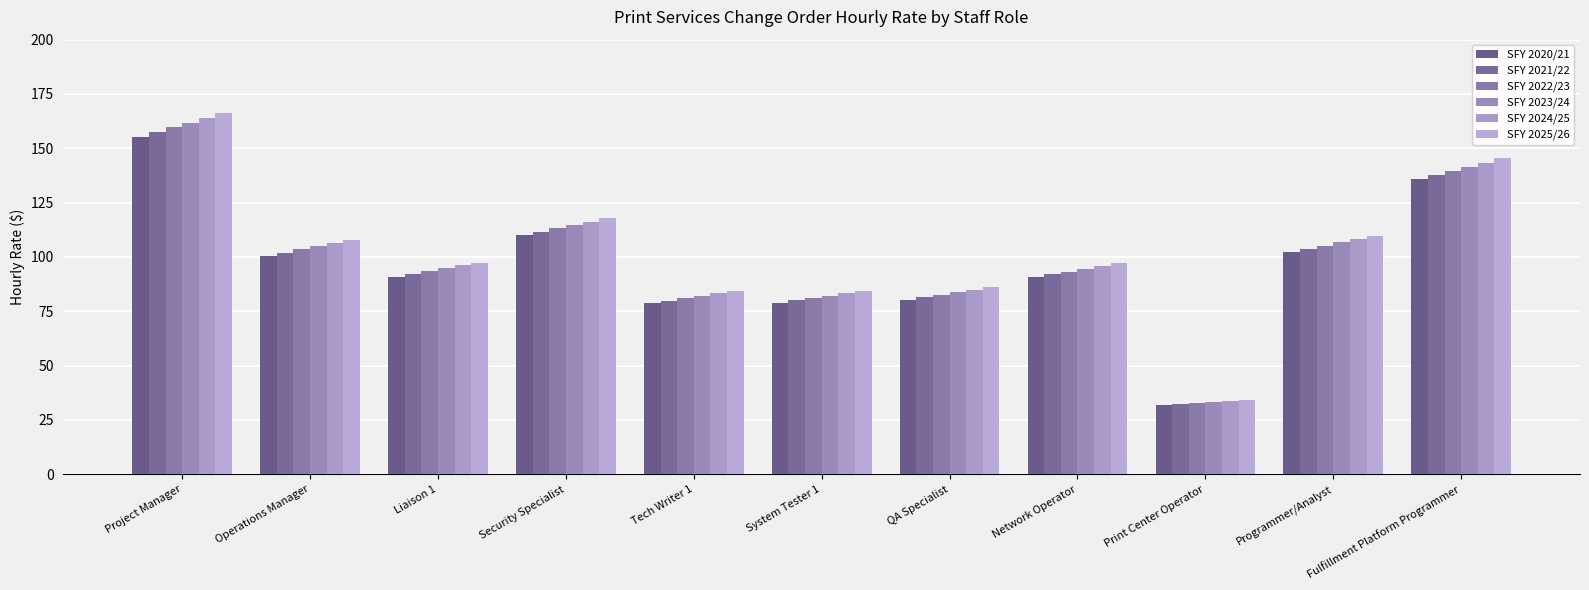

Reading right to left, what are all the values shown in this chart?

SFY 2020/21: Fulfillment Platform Programmer=135.7	Programmer/Analyst=102.3	Print Center Operator=31.8	Network Operator=90.7	QA Specialist=80.4	System Tester 1=78.9	Tech Writer 1=78.8	Security Specialist=110.0	Liaison 1=90.9	Operations Manager=100.7	Project Manager=155.2
SFY 2021/22: Fulfillment Platform Programmer=137.6	Programmer/Analyst=103.8	Print Center Operator=32.2	Network Operator=92.0	QA Specialist=81.6	System Tester 1=80.0	Tech Writer 1=79.8	Security Specialist=111.6	Liaison 1=92.2	Operations Manager=102.1	Project Manager=157.4
SFY 2022/23: Fulfillment Platform Programmer=139.5	Programmer/Analyst=105.2	Print Center Operator=32.6	Network Operator=93.3	QA Specialist=82.7	System Tester 1=81.1	Tech Writer 1=81.0	Security Specialist=113.1	Liaison 1=93.5	Operations Manager=103.5	Project Manager=159.6
SFY 2023/24: Fulfillment Platform Programmer=141.5	Programmer/Analyst=106.7	Print Center Operator=33.1	Network Operator=94.6	QA Specialist=83.9	System Tester 1=82.3	Tech Writer 1=82.1	Security Specialist=114.7	Liaison 1=94.8	Operations Manager=104.9	Project Manager=161.8
SFY 2024/25: Fulfillment Platform Programmer=143.5	Programmer/Analyst=108.2	Print Center Operator=33.6	Network Operator=95.9	QA Specialist=85.0	System Tester 1=83.4	Tech Writer 1=83.2	Security Specialist=116.3	Liaison 1=96.1	Operations Manager=106.4	Project Manager=164.1
SFY 2025/26: Fulfillment Platform Programmer=145.5	Programmer/Analyst=109.7	Print Center Operator=34.0	Network Operator=97.3	QA Specialist=86.2	System Tester 1=84.6	Tech Writer 1=84.4	Security Specialist=117.9	Liaison 1=97.4	Operations Manager=107.9	Project Manager=166.4